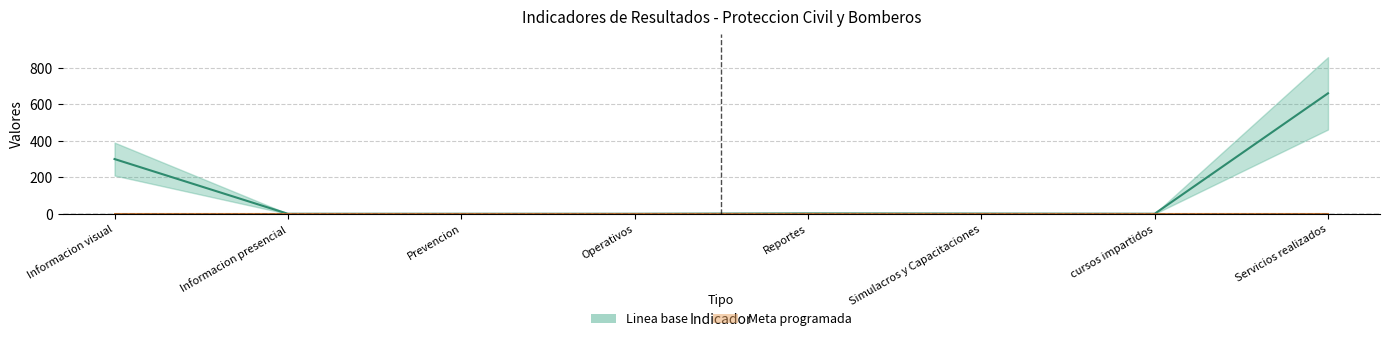

List the labels in order of value, largest first.

Servicios realizados, Informacion visual, Reportes, Simulacros y Capacitaciones, Informacion presencial, Prevencion, Operativos, cursos impartidos